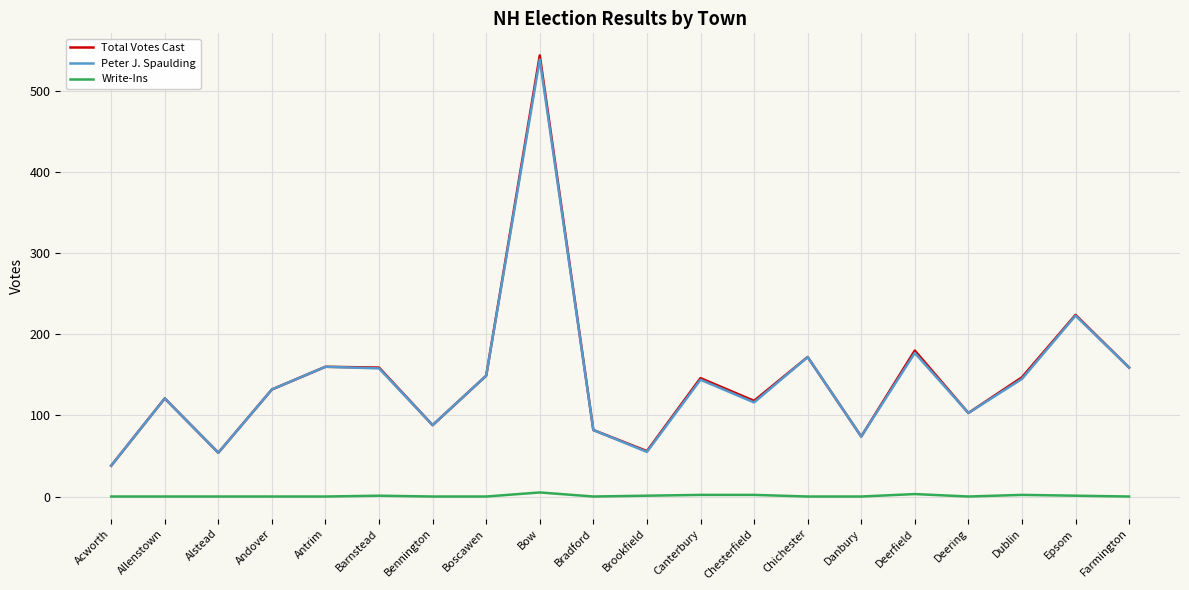

True or false: Peter J. Spaulding and Write-Ins intersect in this chart.

False